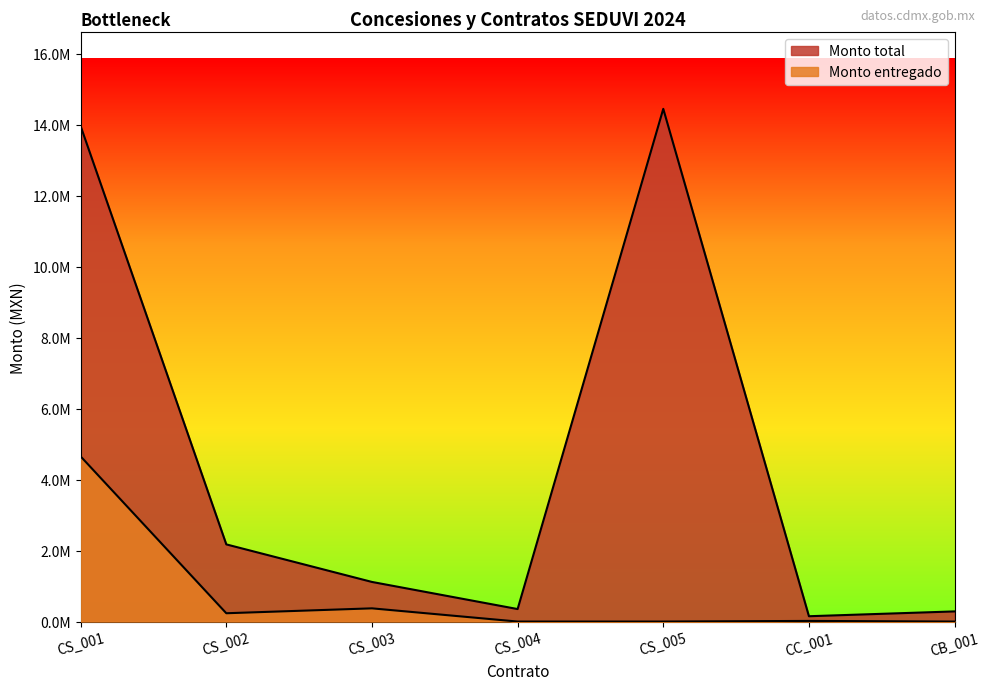

What is the label of the 3rd point from the right?

CS_005